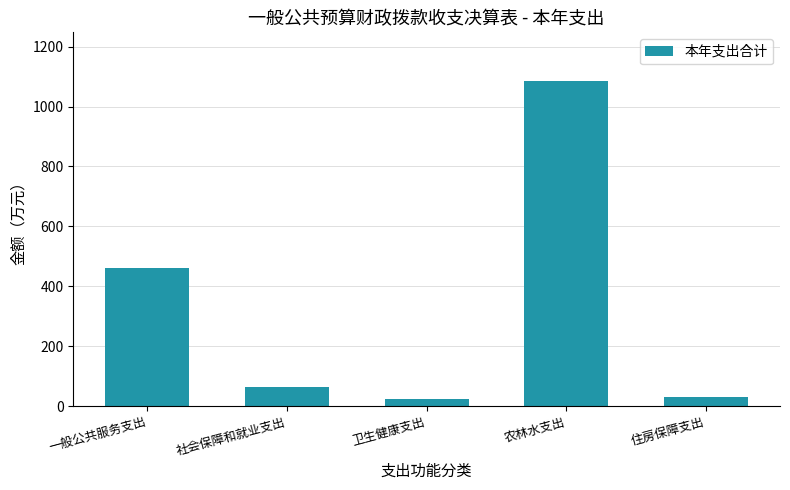

The chart shows a value of 23.1 at 卫生健康支出. True or false?

True